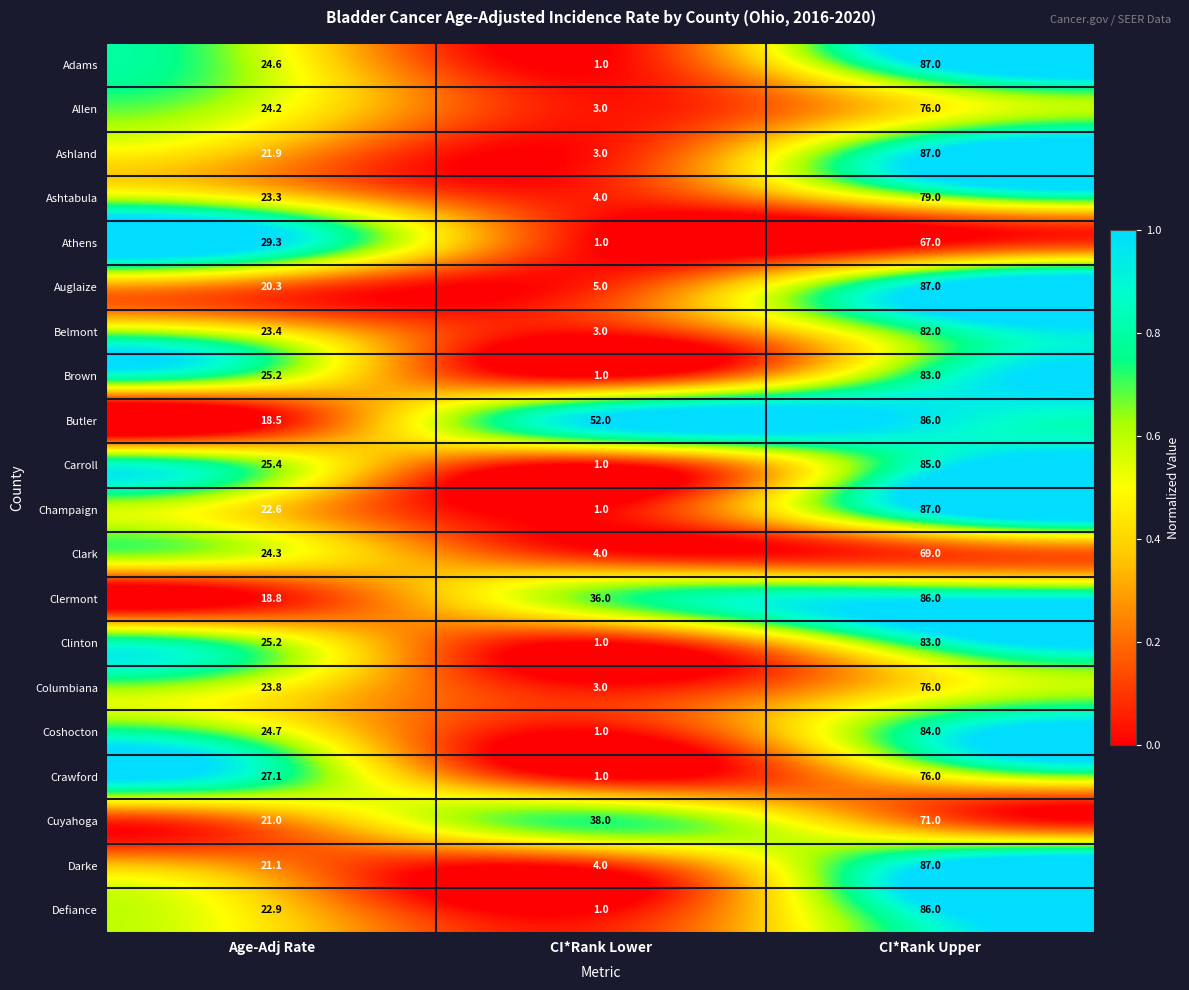

What is the difference between the highest and lowest values at CI*Rank Lower?

51.0